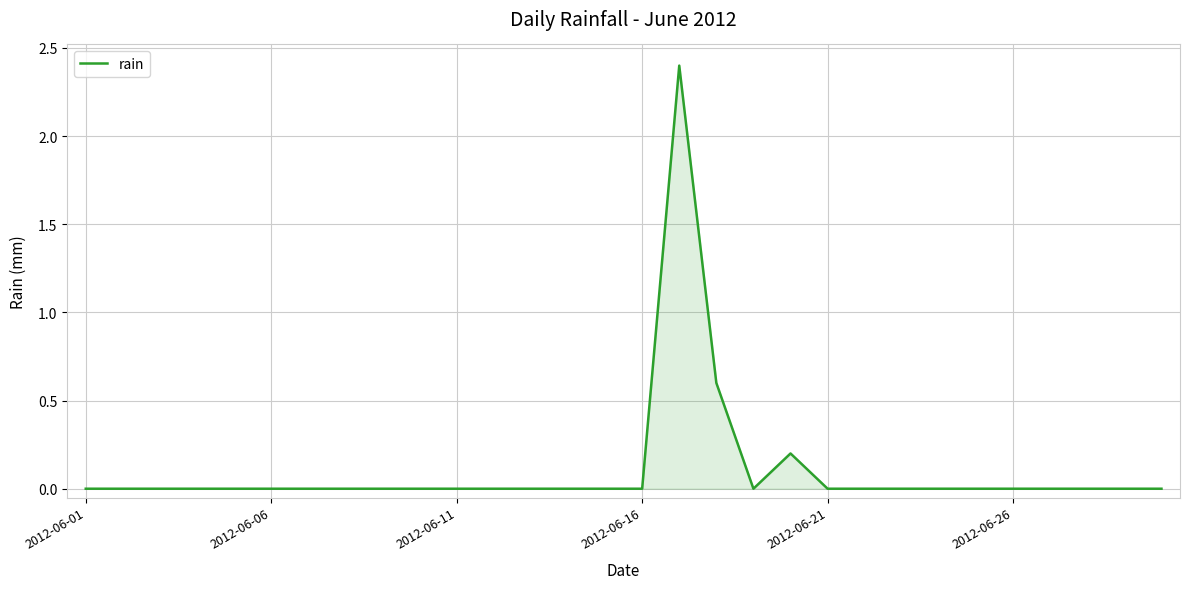

What is the difference between the maximum and minimum values?

2.4